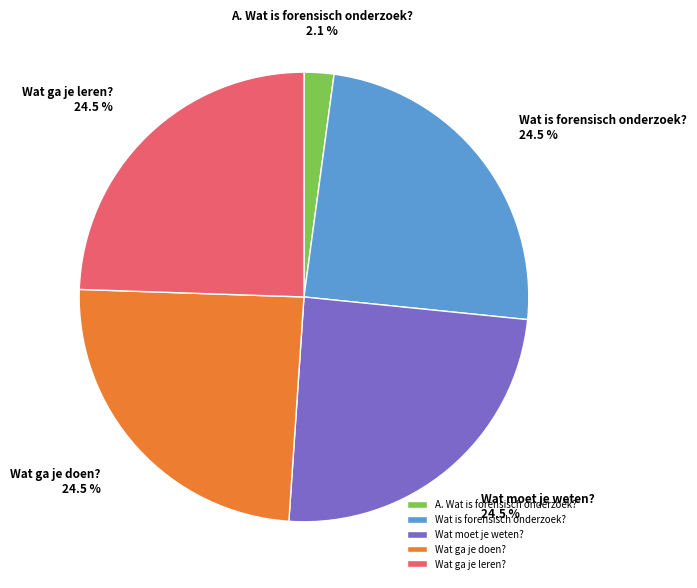

Which slice is the smallest?

A. Wat is forensisch onderzoek?